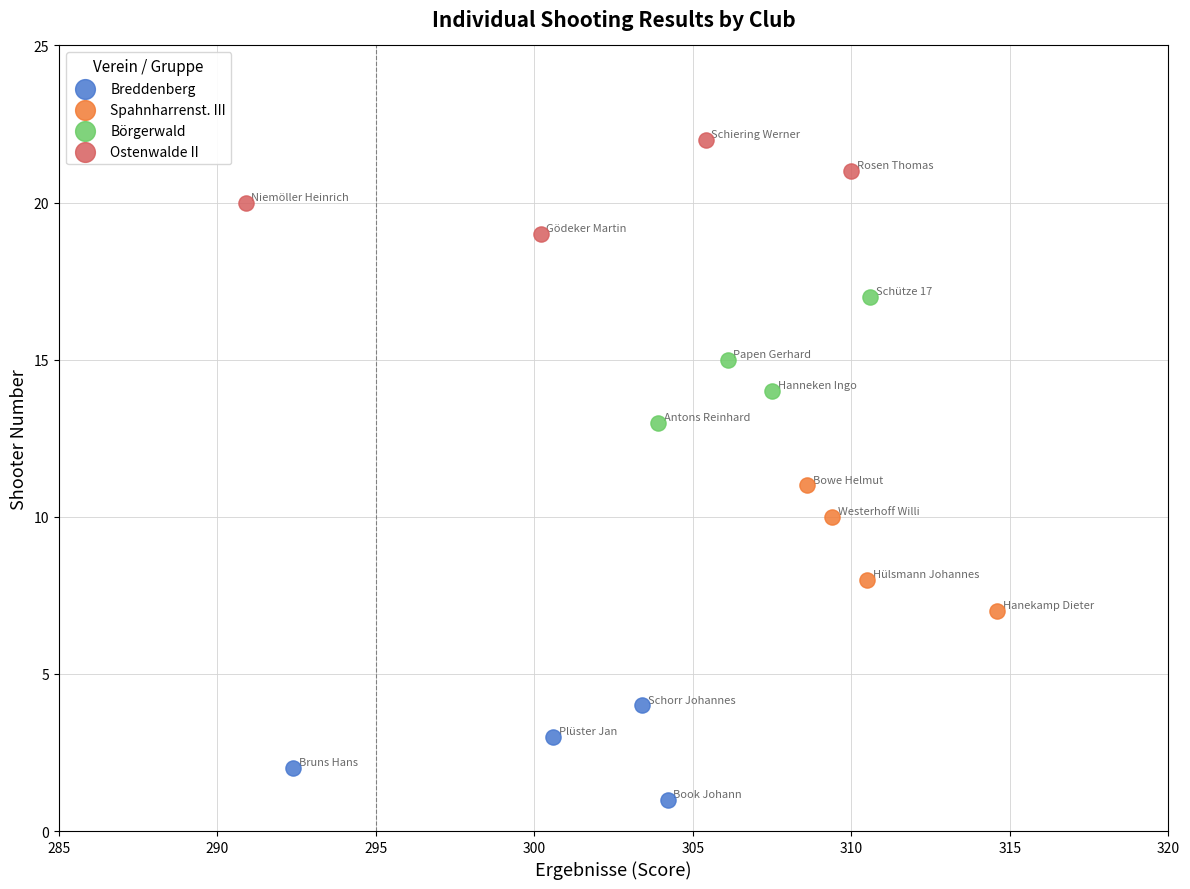

Which series reaches the maximum Y coordinate?

Ostenwalde II